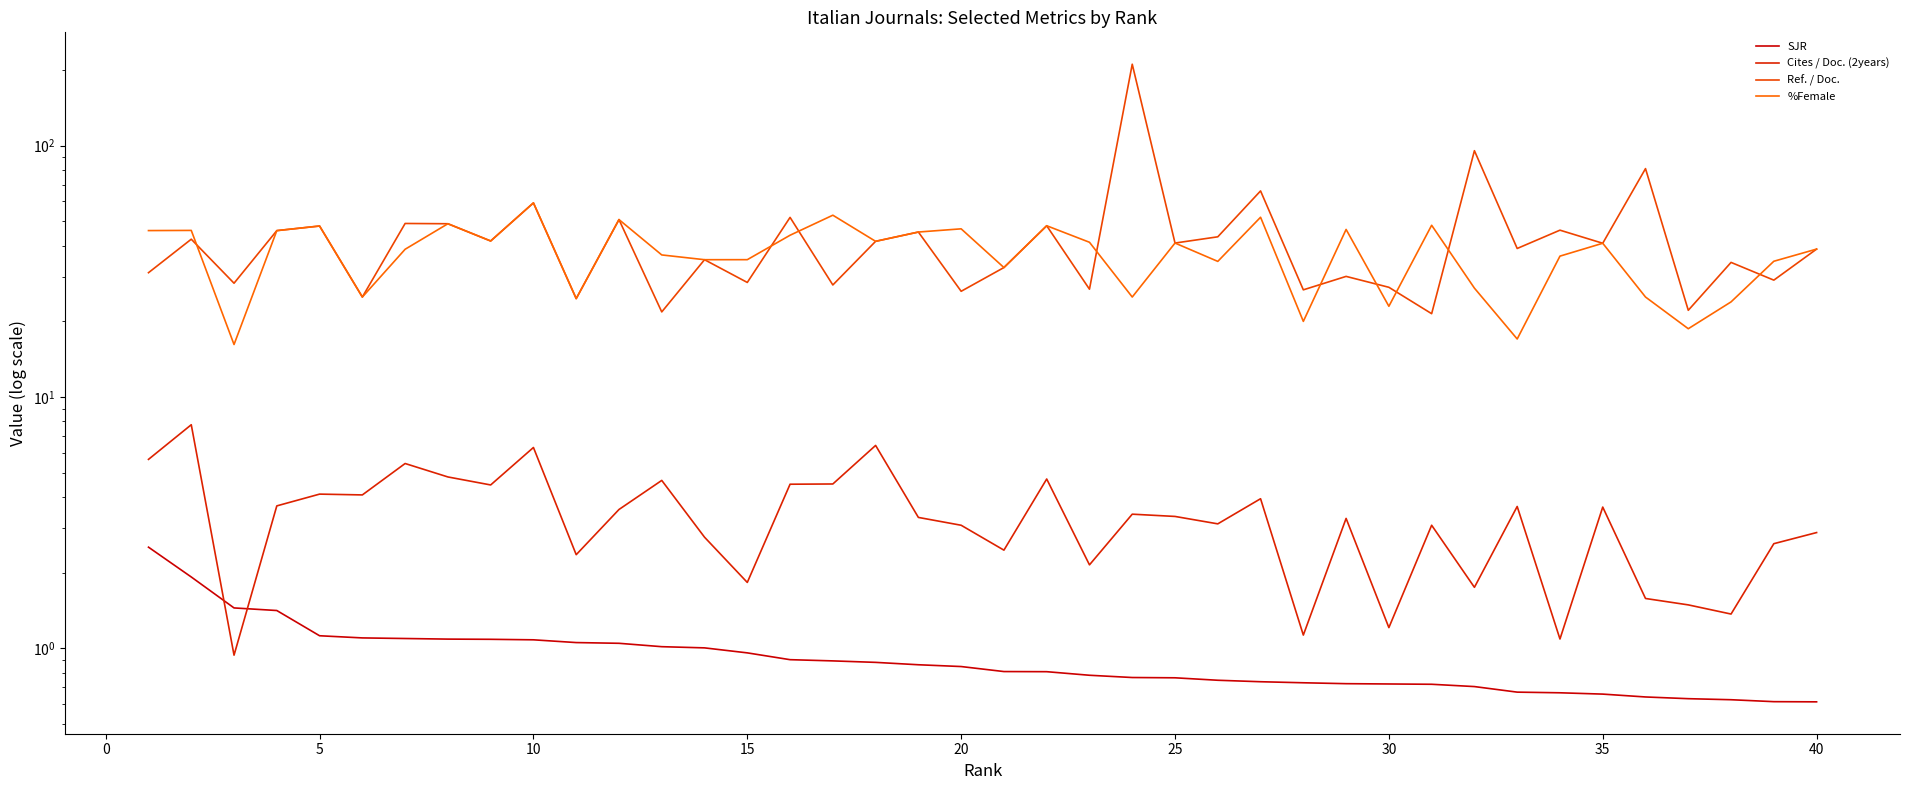

True or false: Cites / Doc. (2years) and %Female intersect in this chart.

False